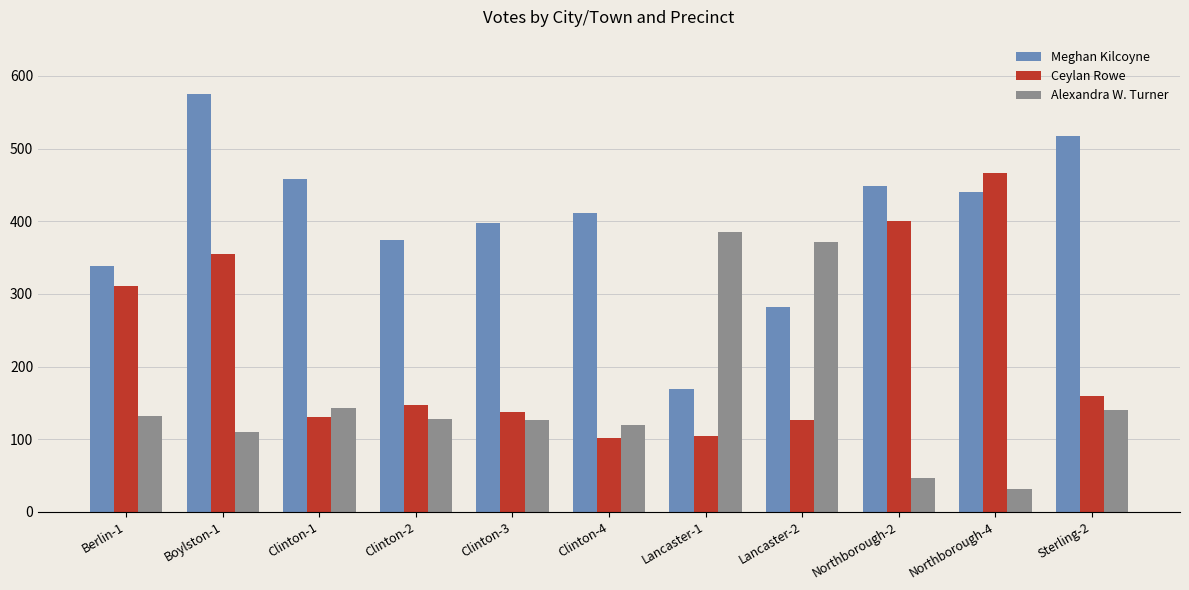

At which label does Meghan Kilcoyne reach its minimum?

Lancaster-1